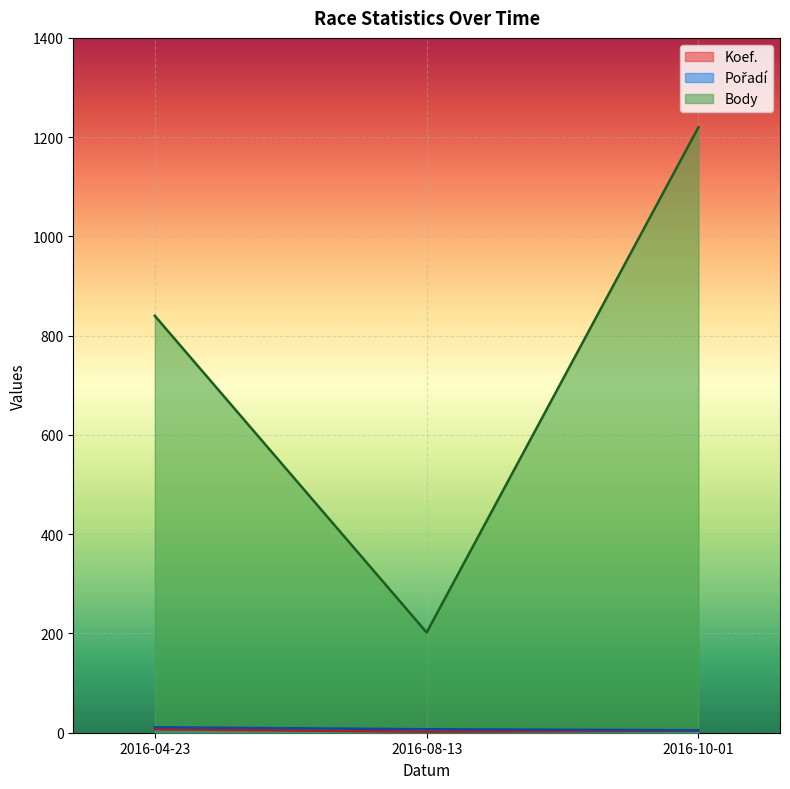

What is the value of the Koef. point at the 3rd from the left?

4